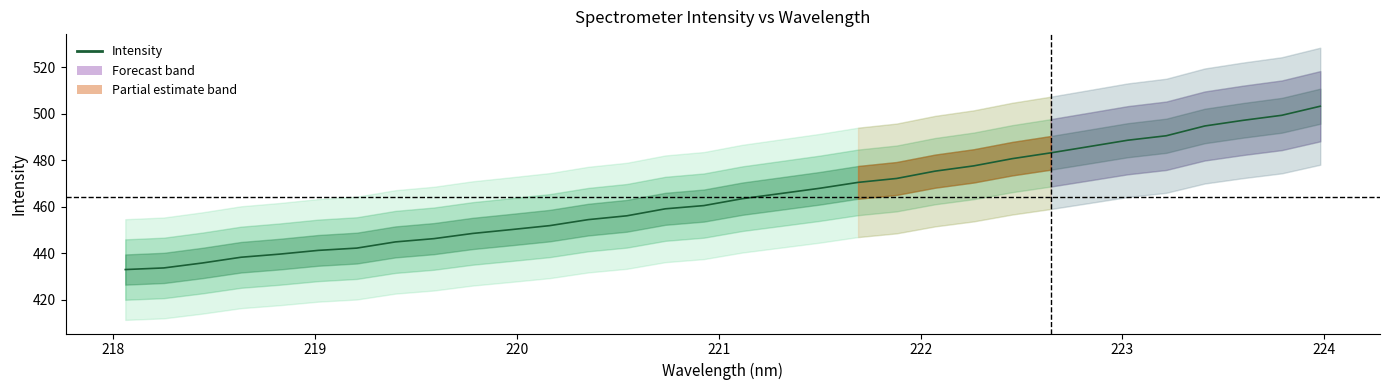

True or false: the data shows 433.7 at 218.

True